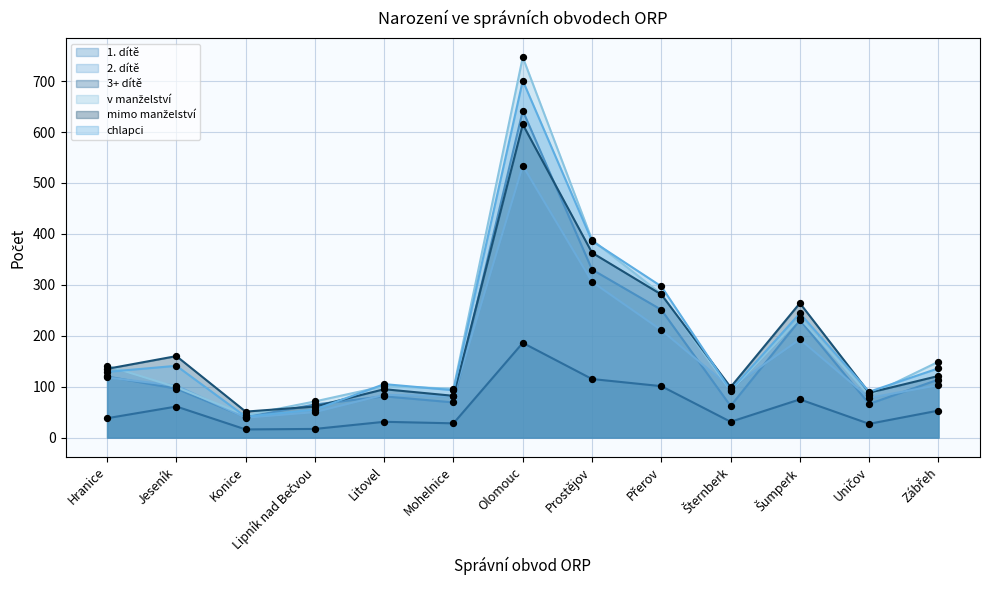

What is the total value across all series at Konice?

231